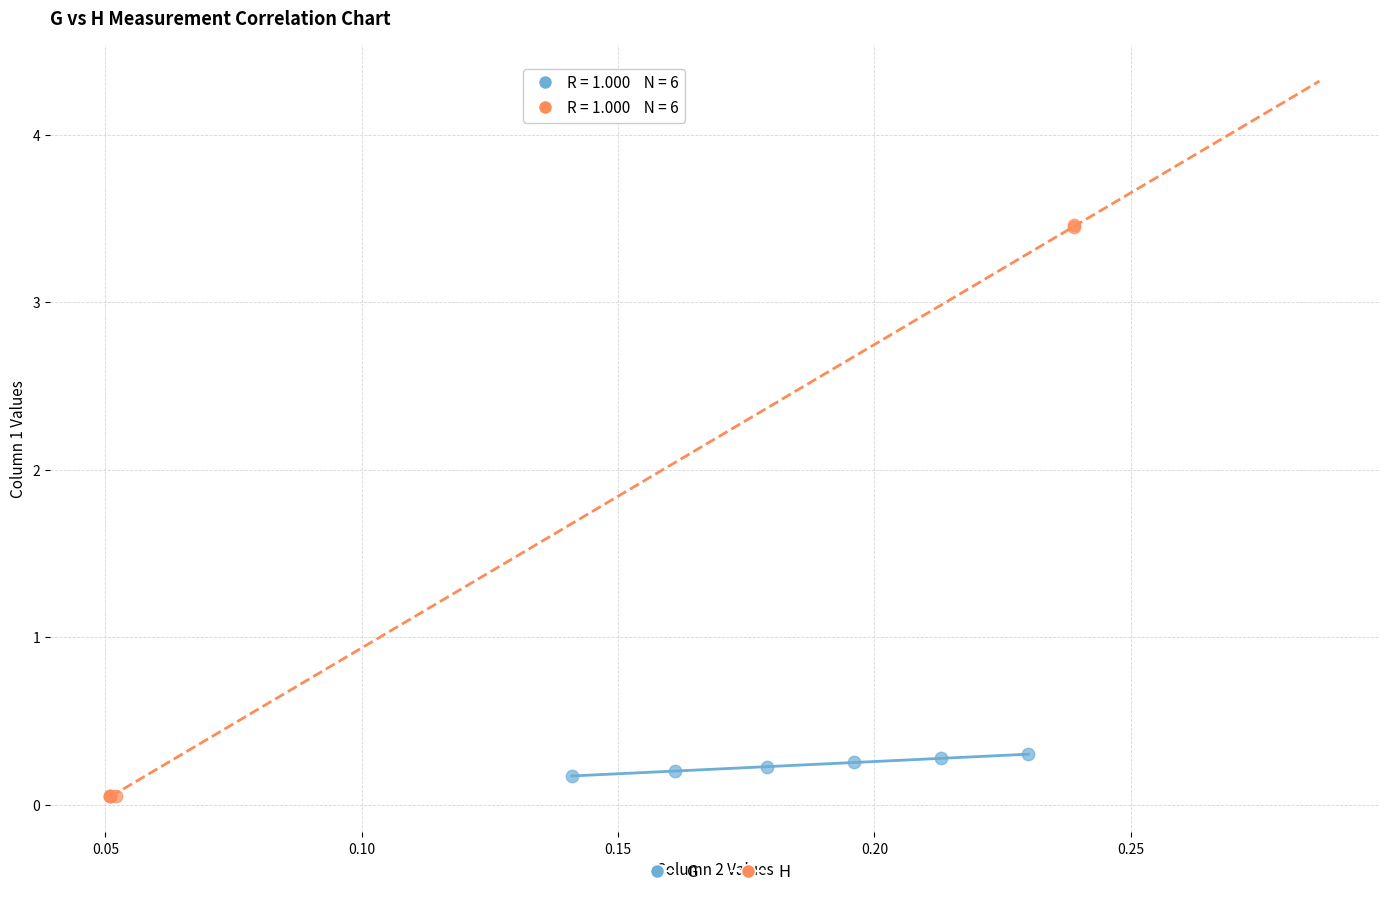

Which series has the widest spread of Y values?

H